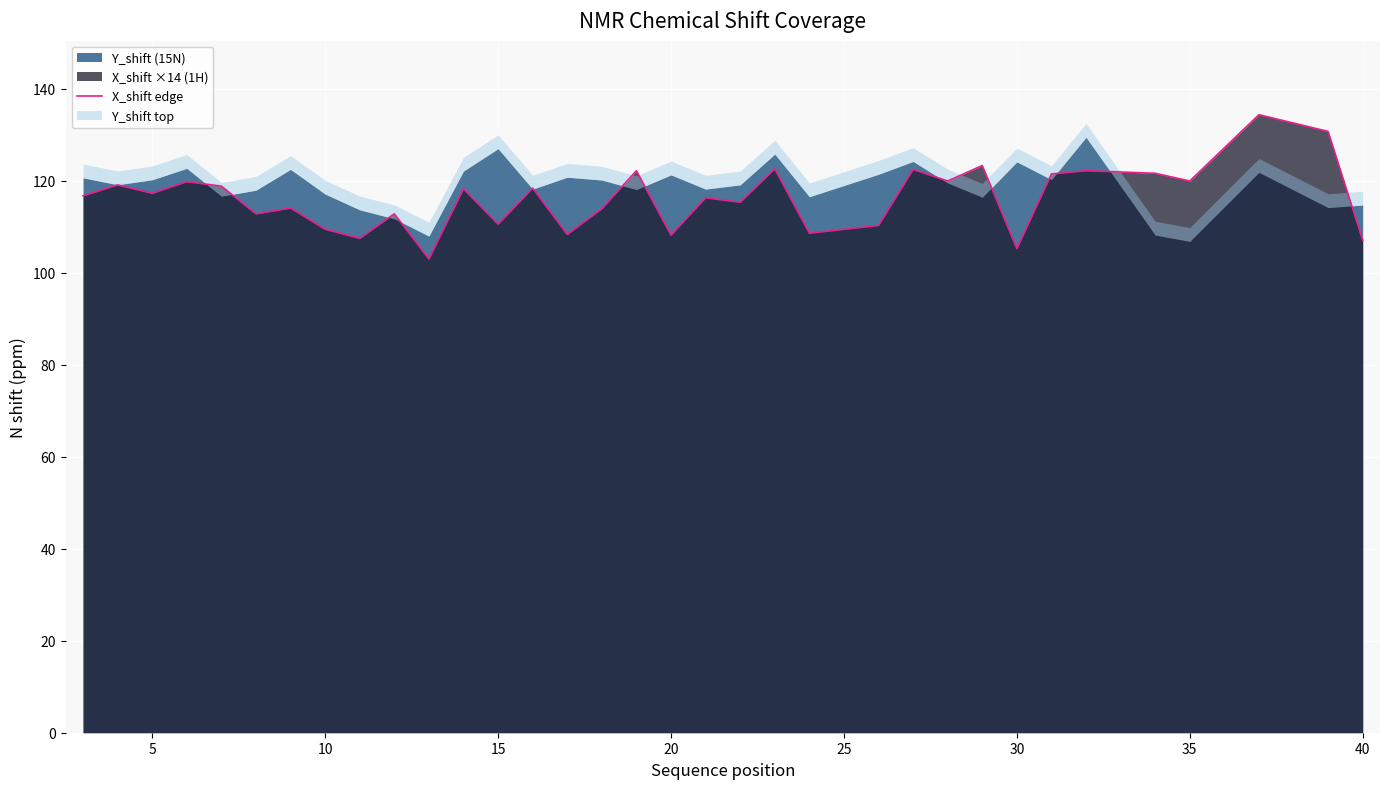

What is the difference between the maximum and second lowest values?

29.1